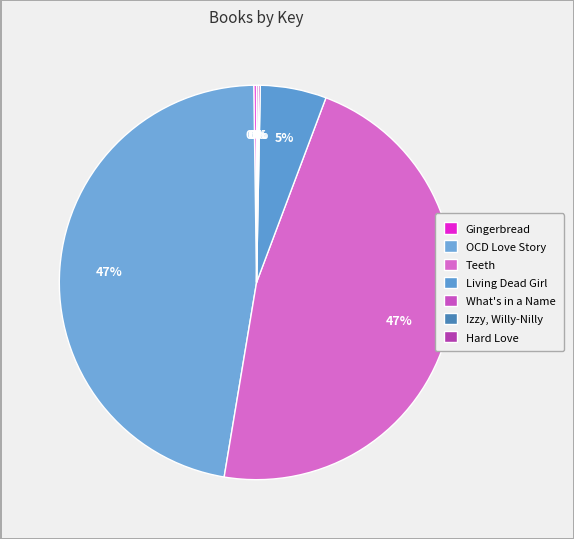

To the nearest percent, what portion does Teeth represent?

47%